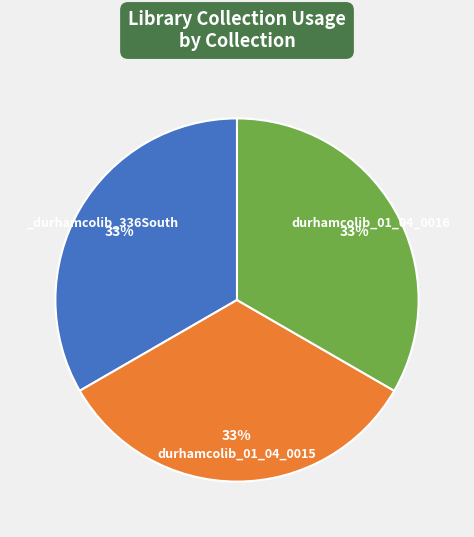

Is there any slice that represents more than half of the pie?

No